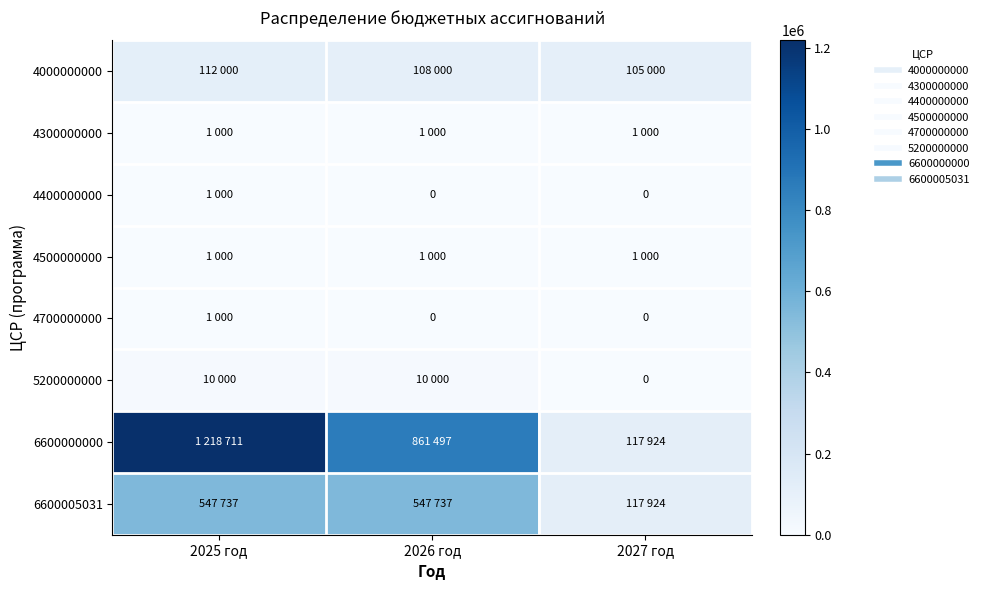

Which series has the largest total across all categories?

6600000000